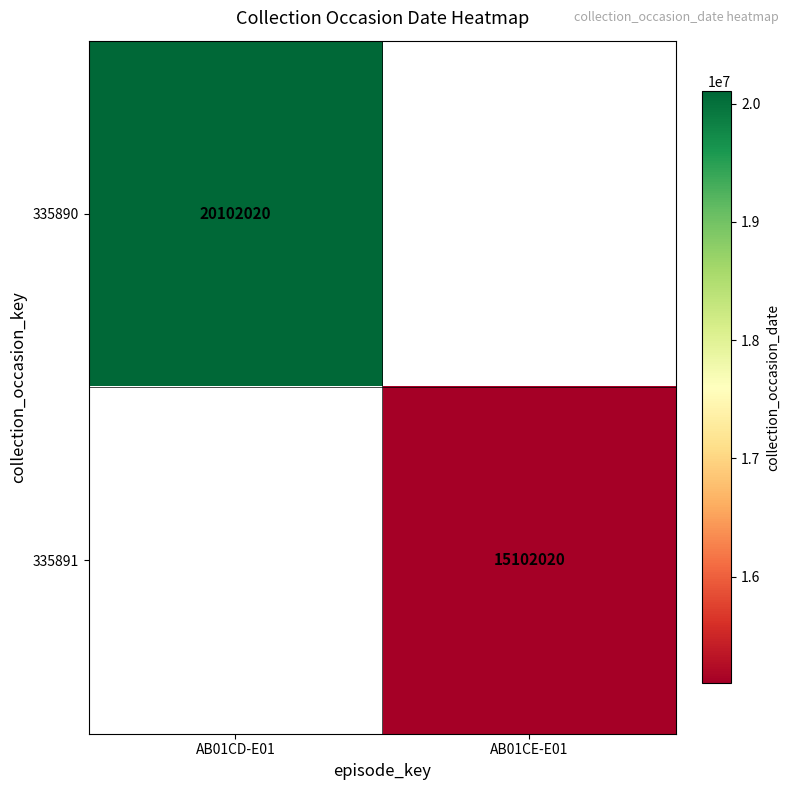

Is it true that 335891 equals 4997839 at AB01CE-E01?

False